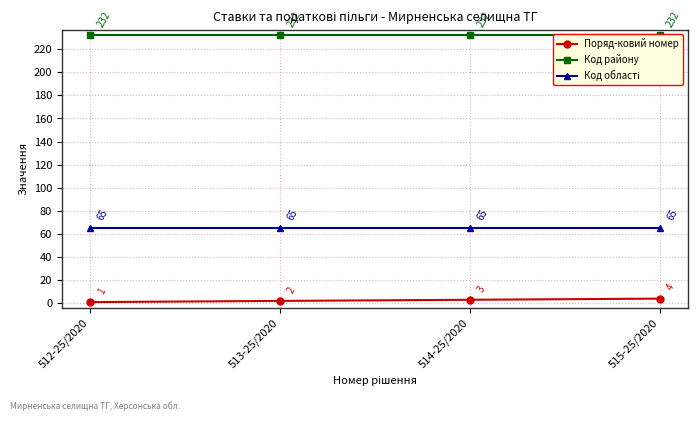

Does the chart display data point markers on the line(s)?

Yes